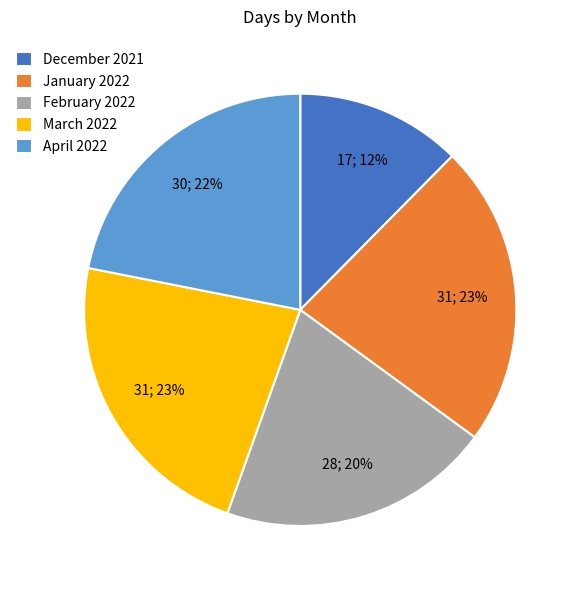

Which slice is the smallest?

December 2021